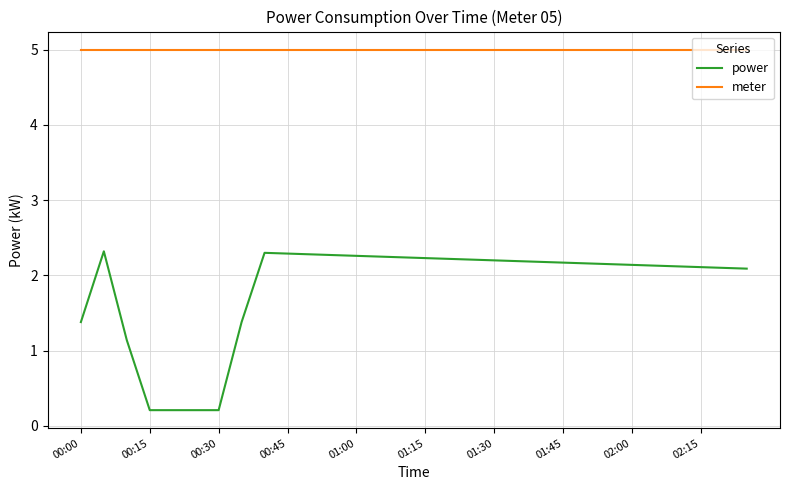

Count the number of categories in the chart.

30